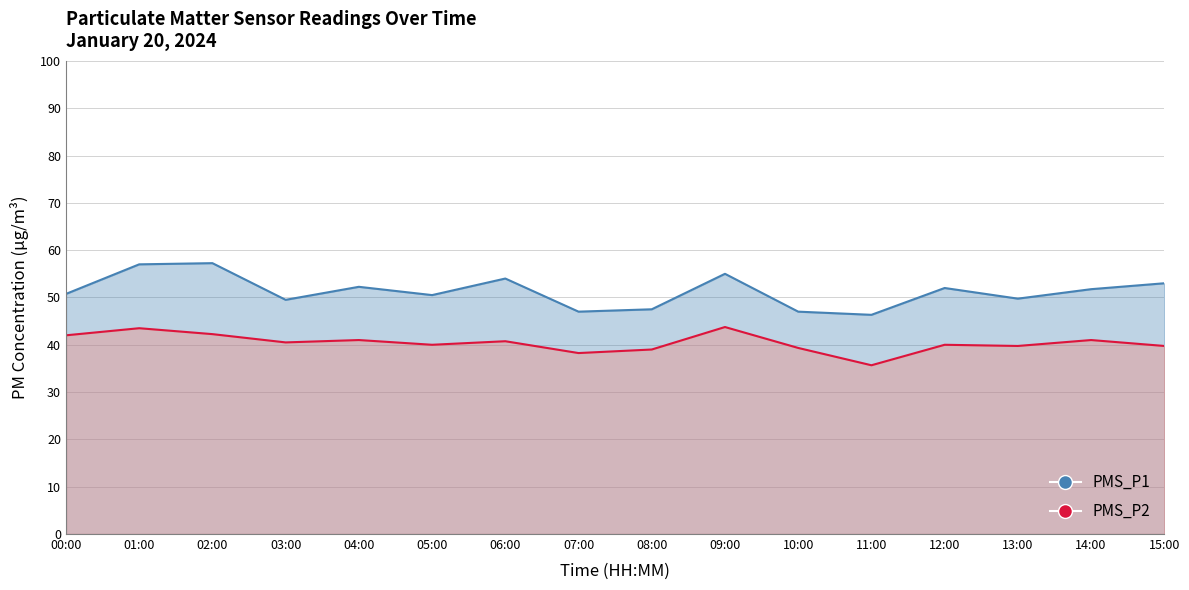

True or false: PMS_P2 and PMS_P1 intersect in this chart.

False